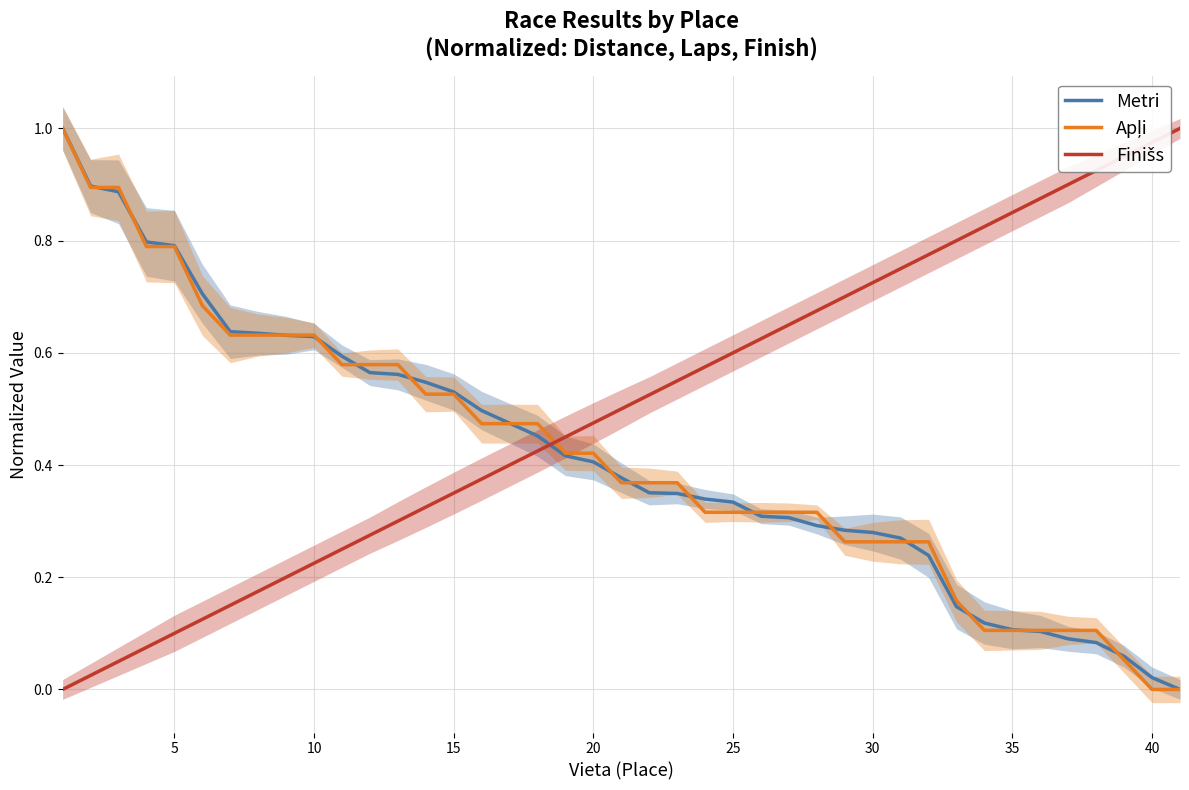

What is the difference between the second highest and second lowest values in the Metri series?

0.9